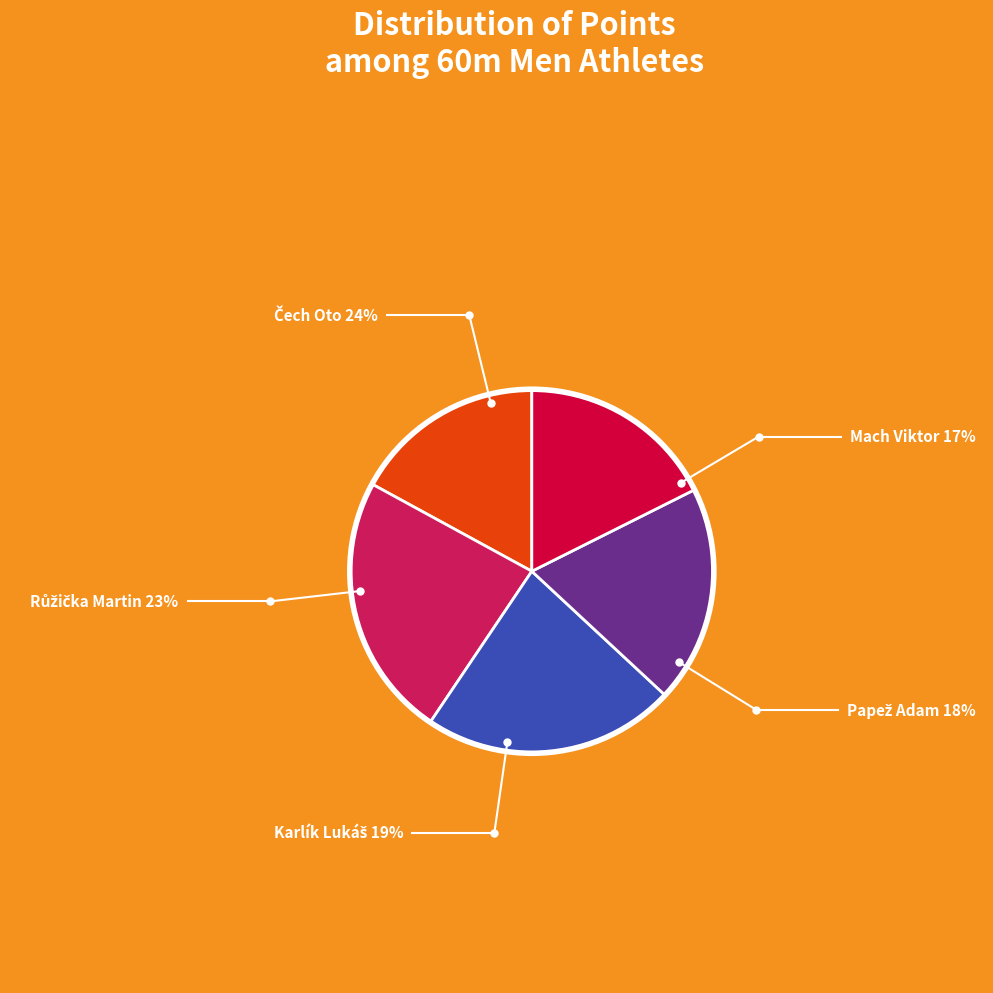

Is there any slice that represents more than half of the pie?

No